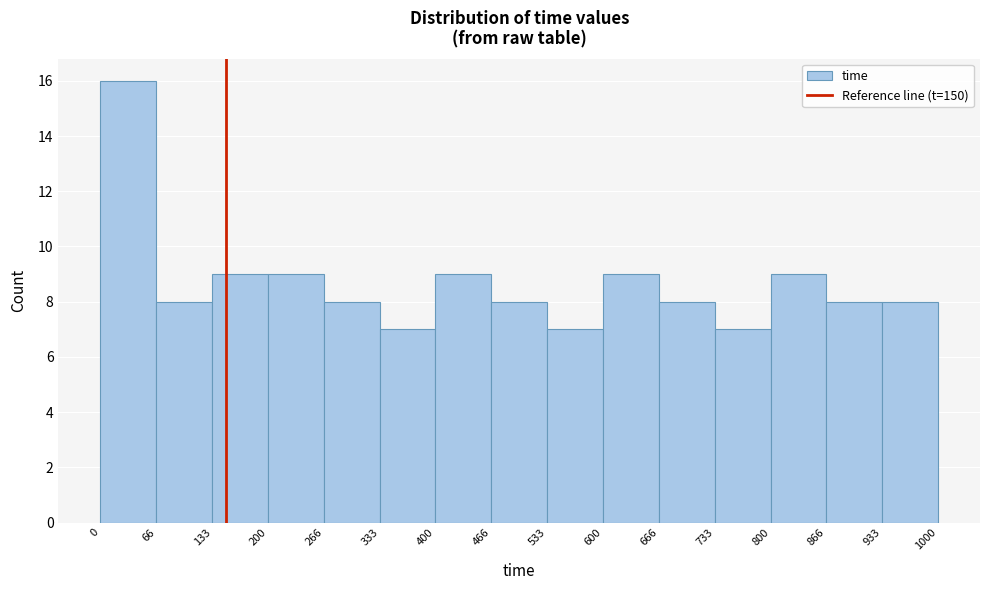

Reading left to right, list every bar in this chart as the range it spans on the x-axis followed by its height. The values are not printed on the chart, so give them approximately, as read against the axis.

0 to 66: 16
66 to 133: 8
133 to 200: 9
200 to 266: 9
266 to 333: 8
333 to 400: 7
400 to 466: 9
466 to 533: 8
533 to 600: 7
600 to 666: 9
666 to 733: 8
733 to 800: 7
800 to 866: 9
866 to 933: 8
933 to 1000: 8